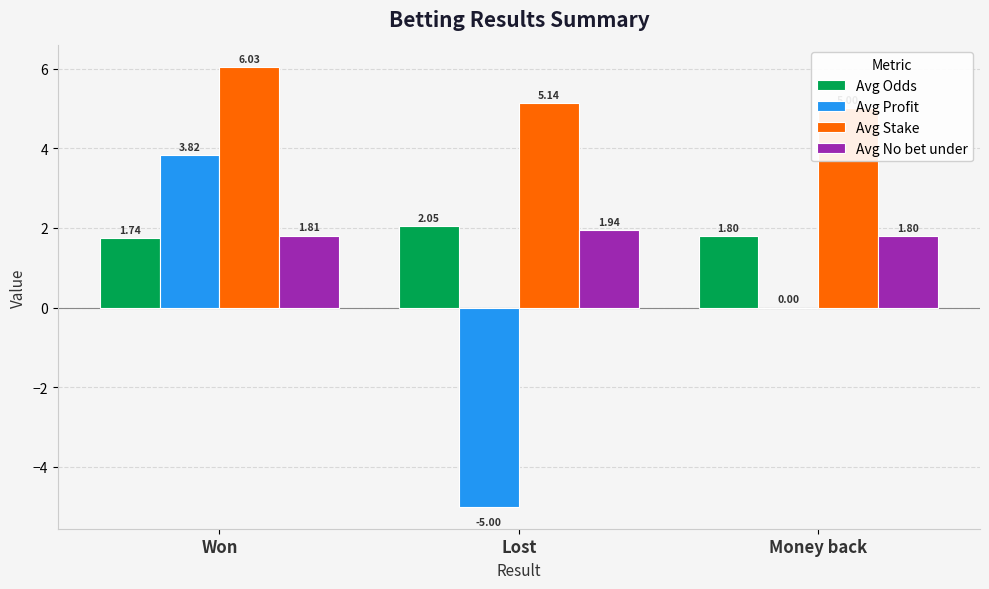

What is the sum of all Avg Profit values?

-1.2